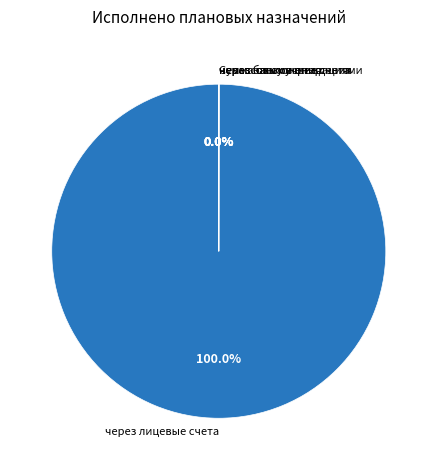

What is the largest slice in the pie chart?

через лицевые счета